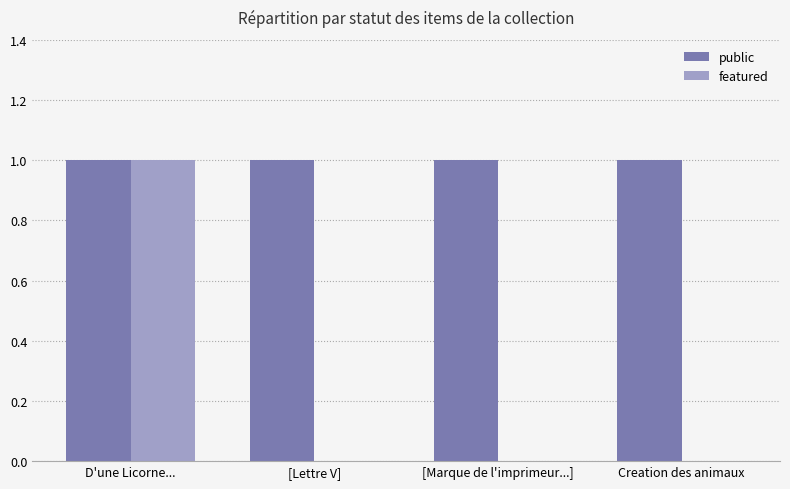

How many distinct data groups are displayed?

2